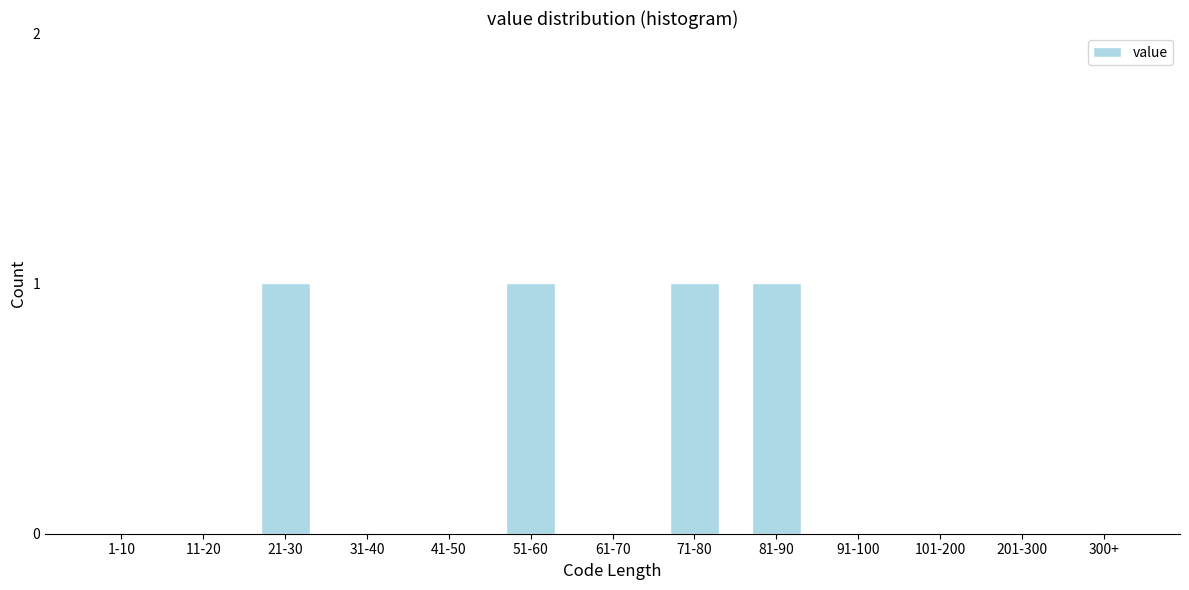

Reading left to right, list all the values displayed in this chart.

1-10=0	11-20=0	21-30=1	31-40=0	41-50=0	51-60=1	61-70=0	71-80=1	81-90=1	91-100=0	101-200=0	201-300=0	300+=0